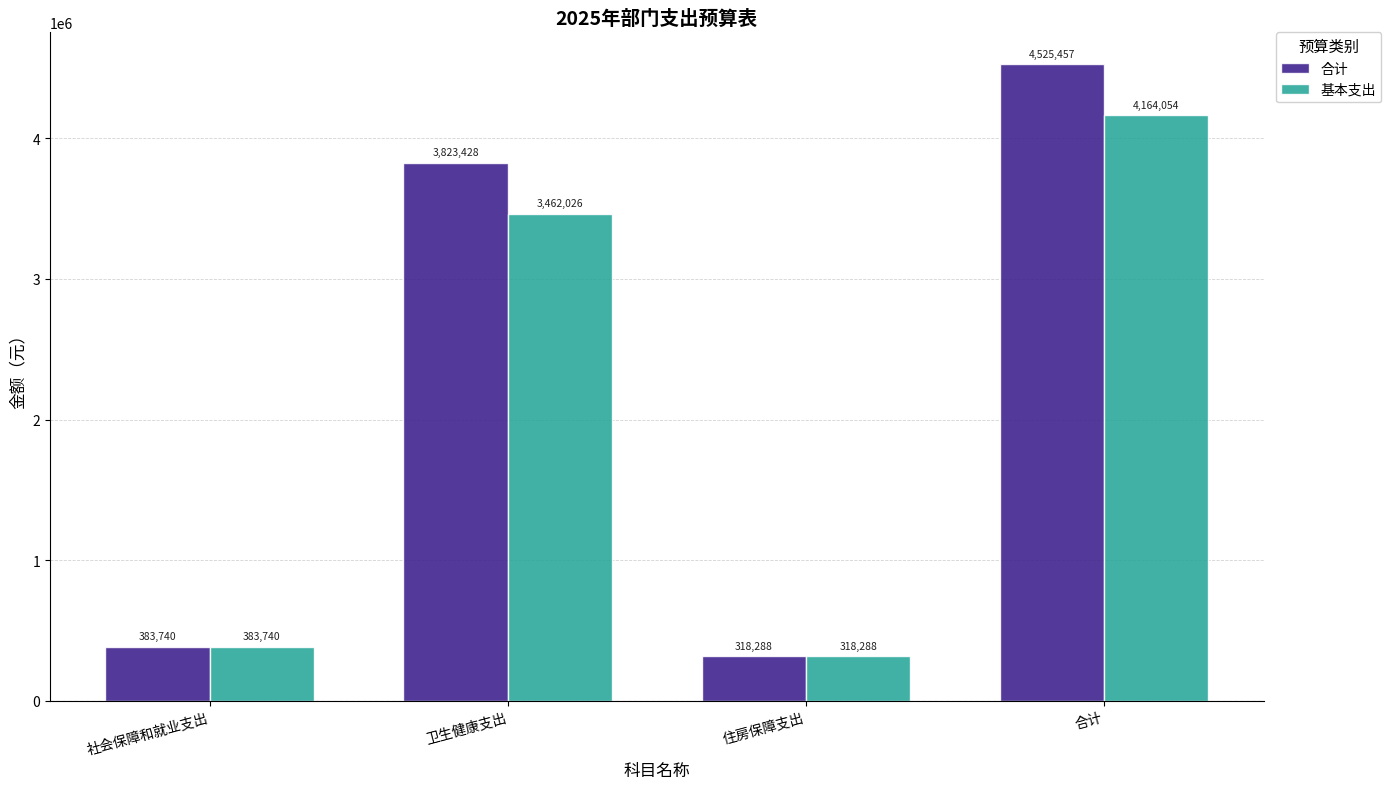

What position from the left is 社会保障和就业支出?

1